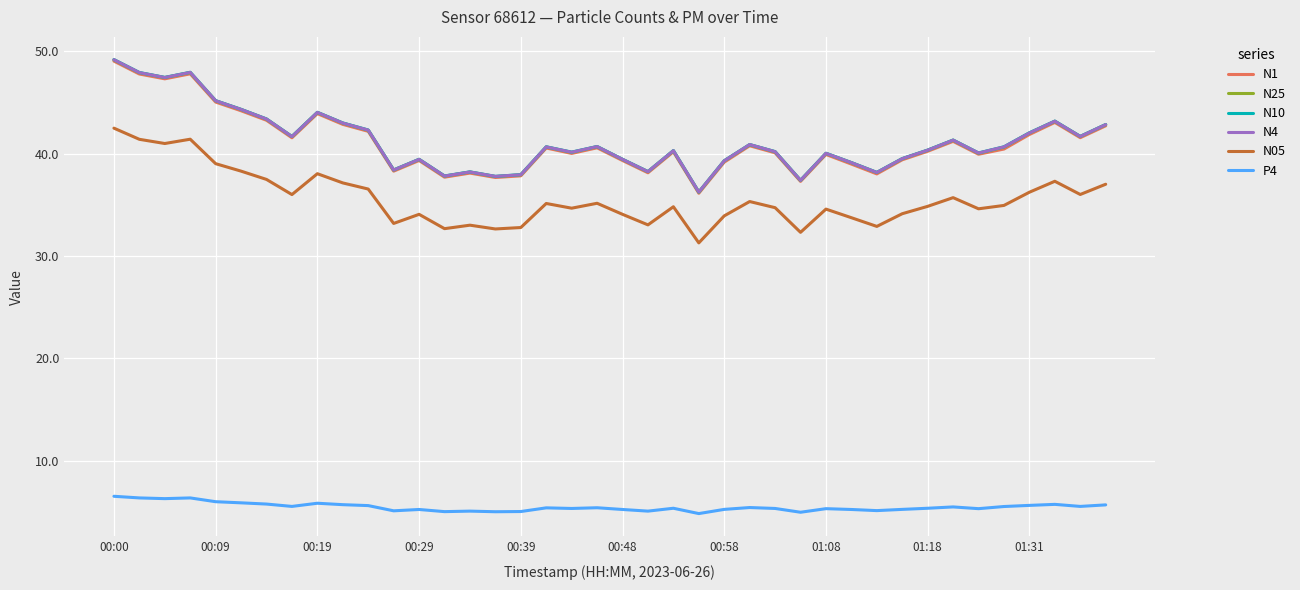

What is the smallest value displayed?

4.8